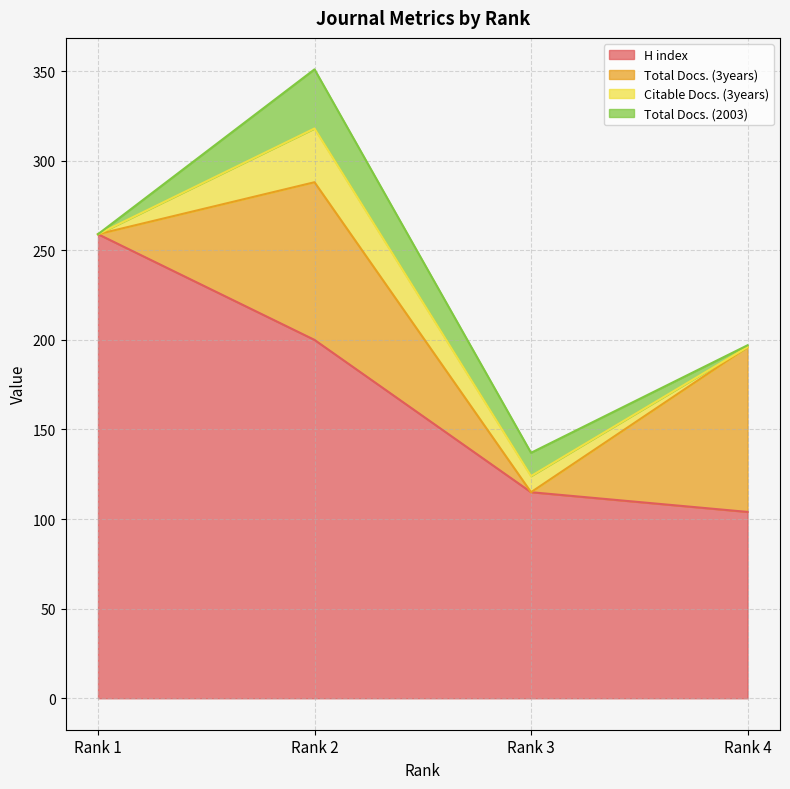

The Citable Docs. (3years) series shows 17 at Rank 4. True or false?

False